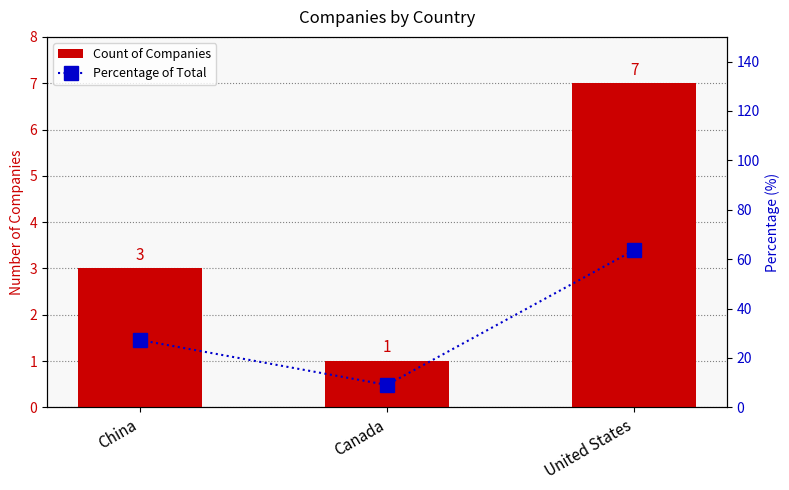

Rank the series by their average value, from highest to lowest.

Percentage of Total, Count of Companies